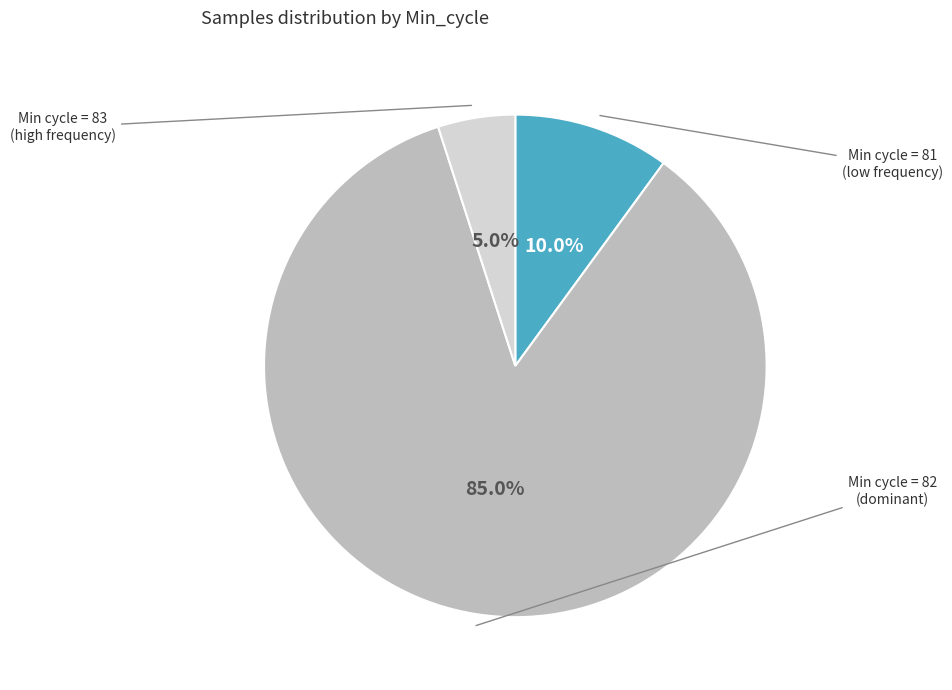

Rank the categories by value from highest to lowest.

Min cycle = 82, Min cycle = 81, Min cycle = 83